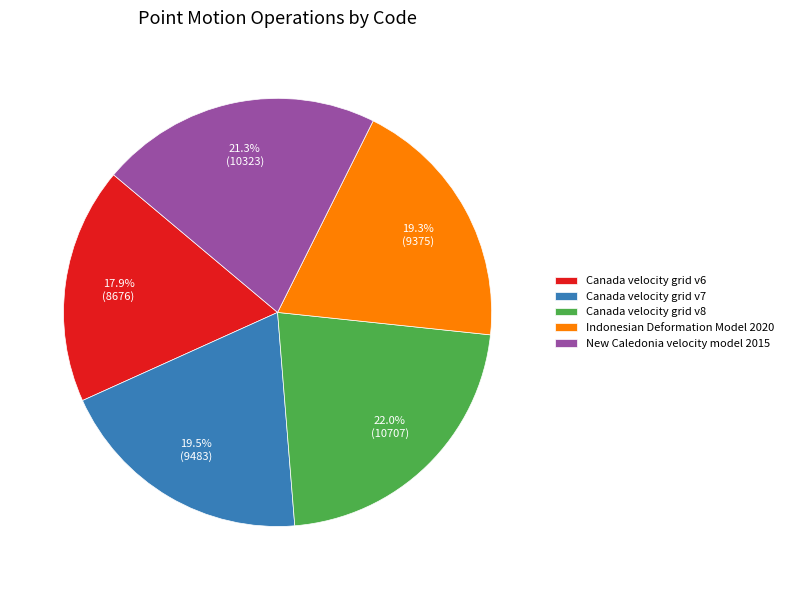

To the nearest percent, what is the combined percentage of Canada velocity grid v6 and Indonesian Deformation Model 2020?

37%